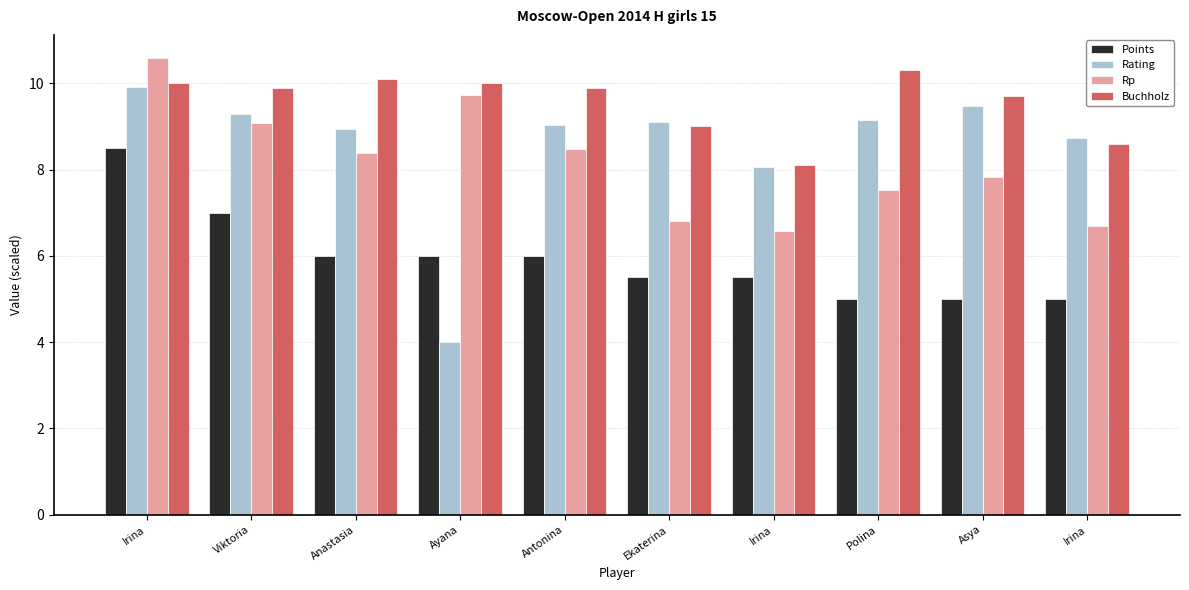

What is the label of the 7th bar from the left?

Irina